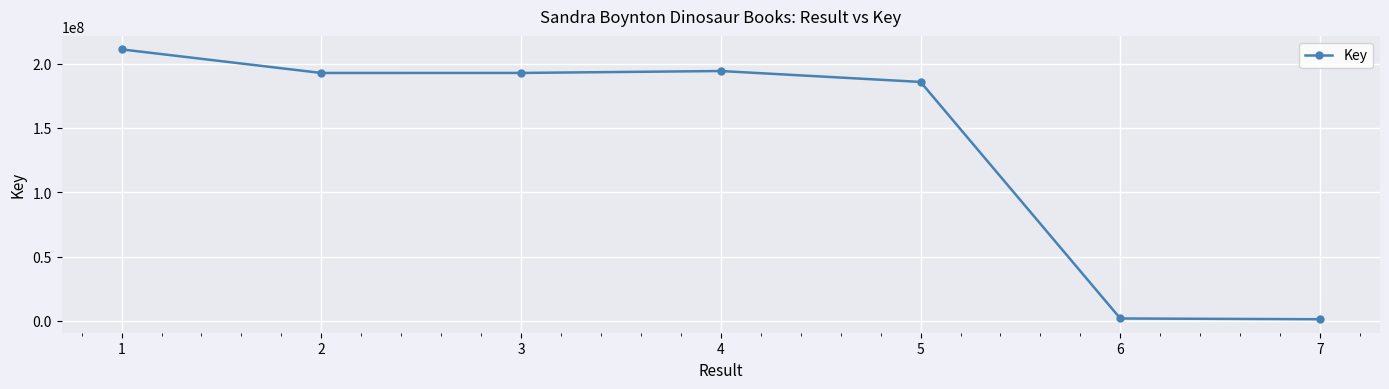

Is it true that the value at 5 is 185776688?

True